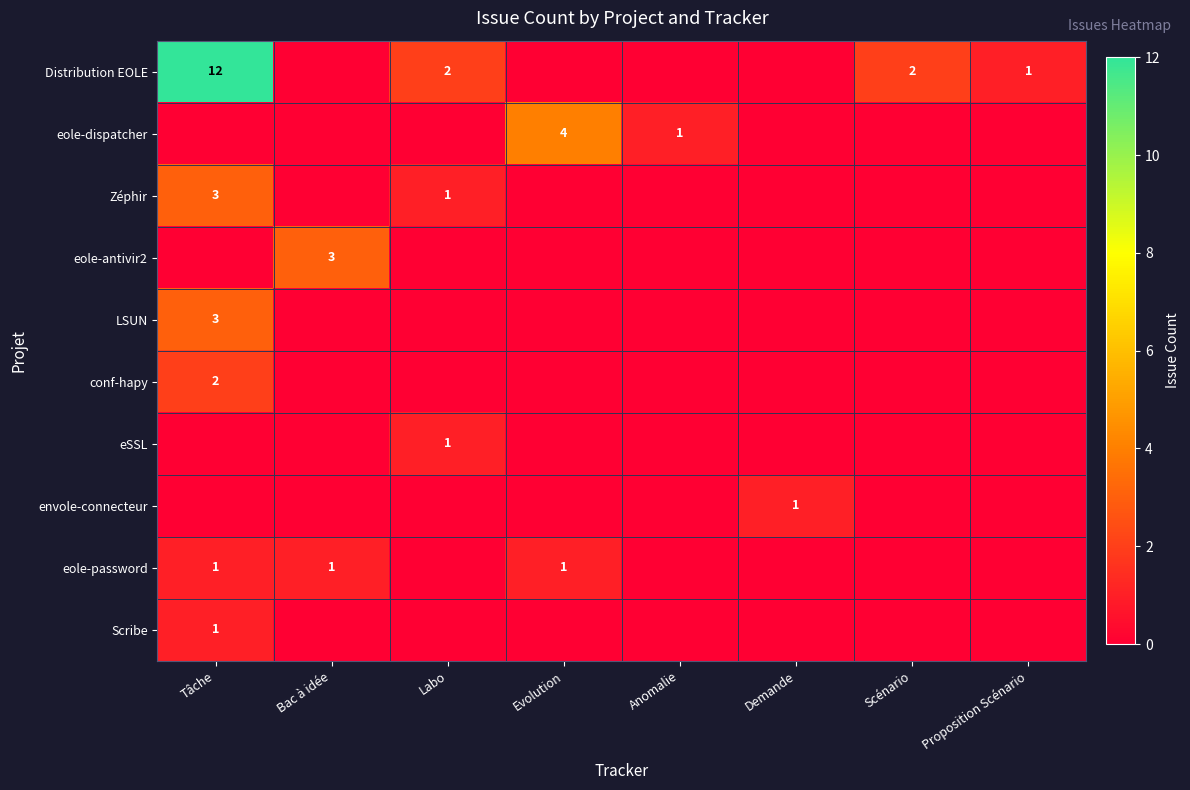

What is the total value across all series at Evolution?

5